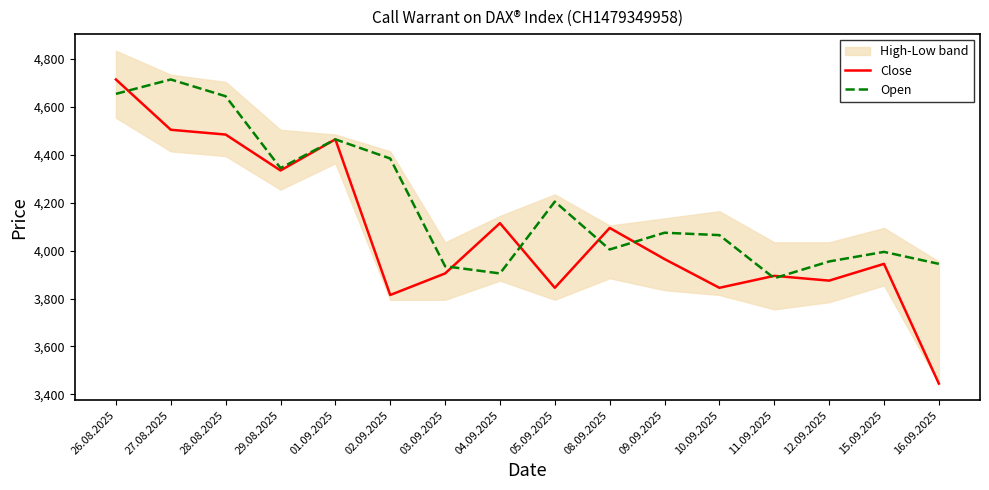

At which category does Close reach its first local valley?

29.08.2025